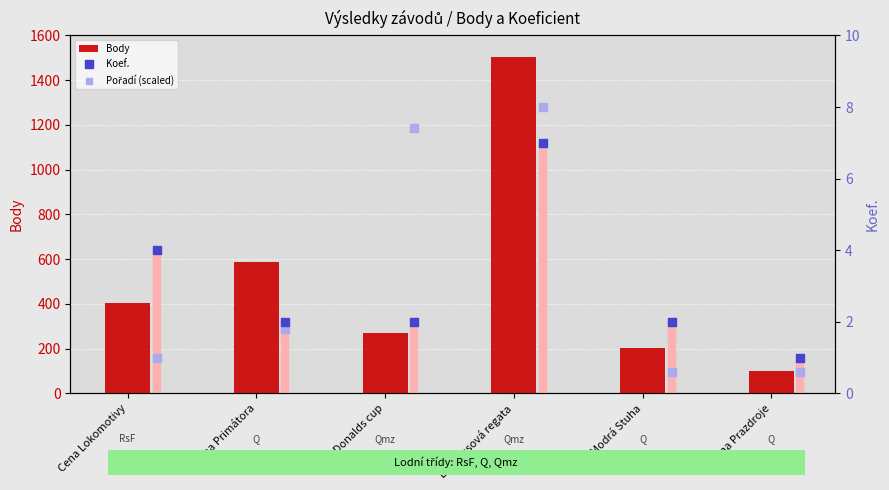

What is the sum of the Body values at Bambusová regata and Cena Prazdroje?

1606